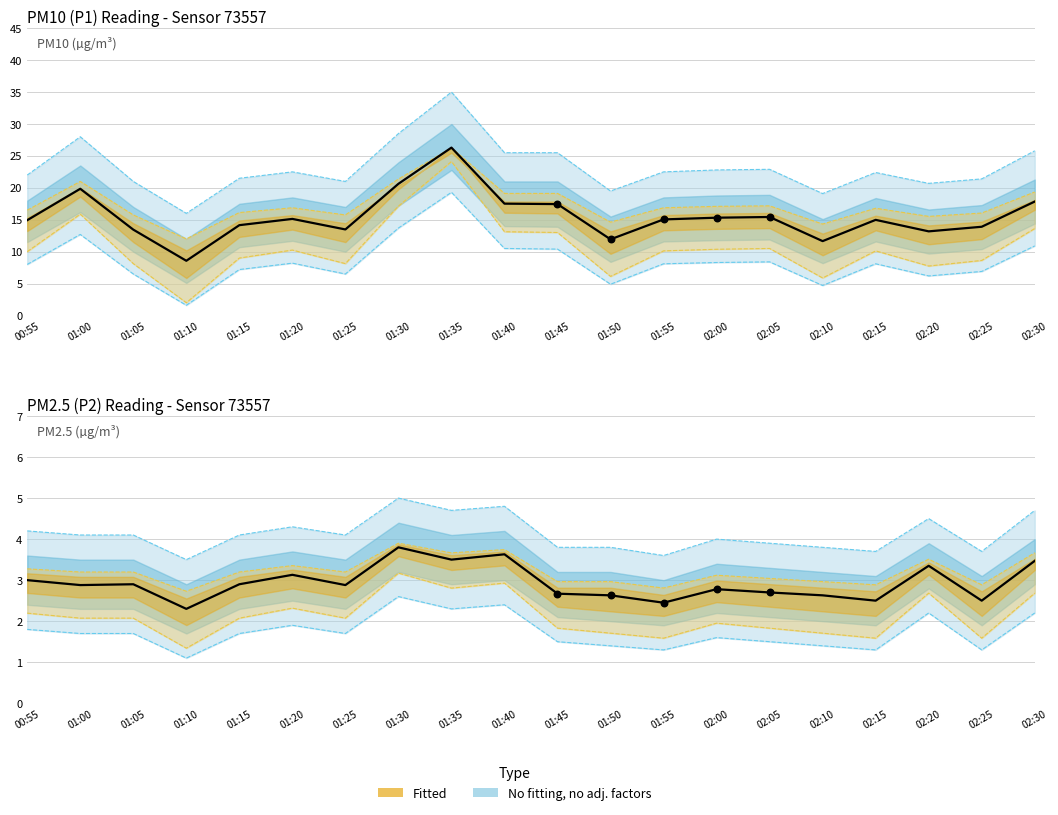

Which series contains the highest Y value?

P1 observed